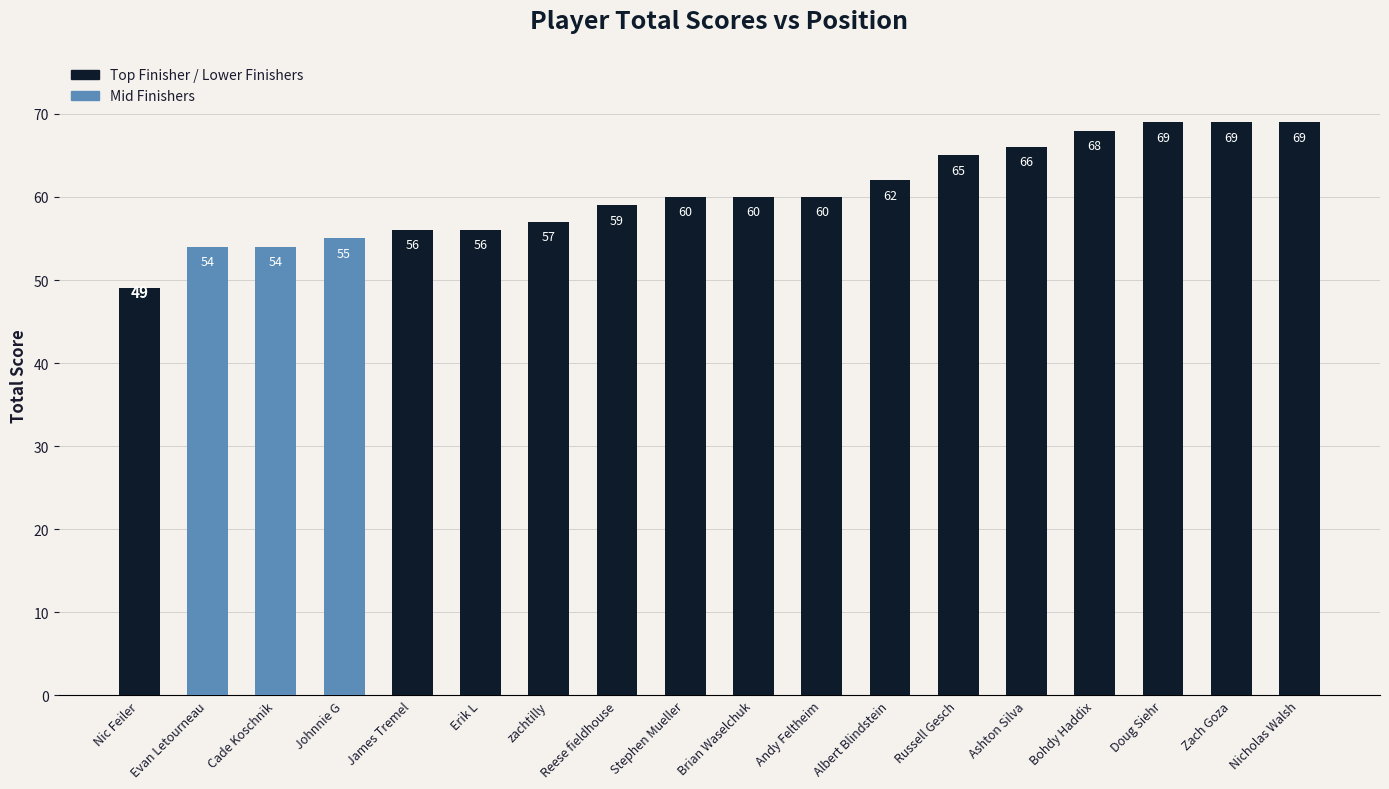

What is the smallest value displayed?

49